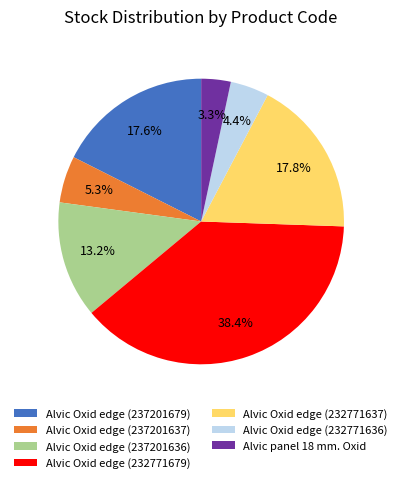

True or false: Alvic Oxid edge (237201637) accounts for 5% of the total.

True